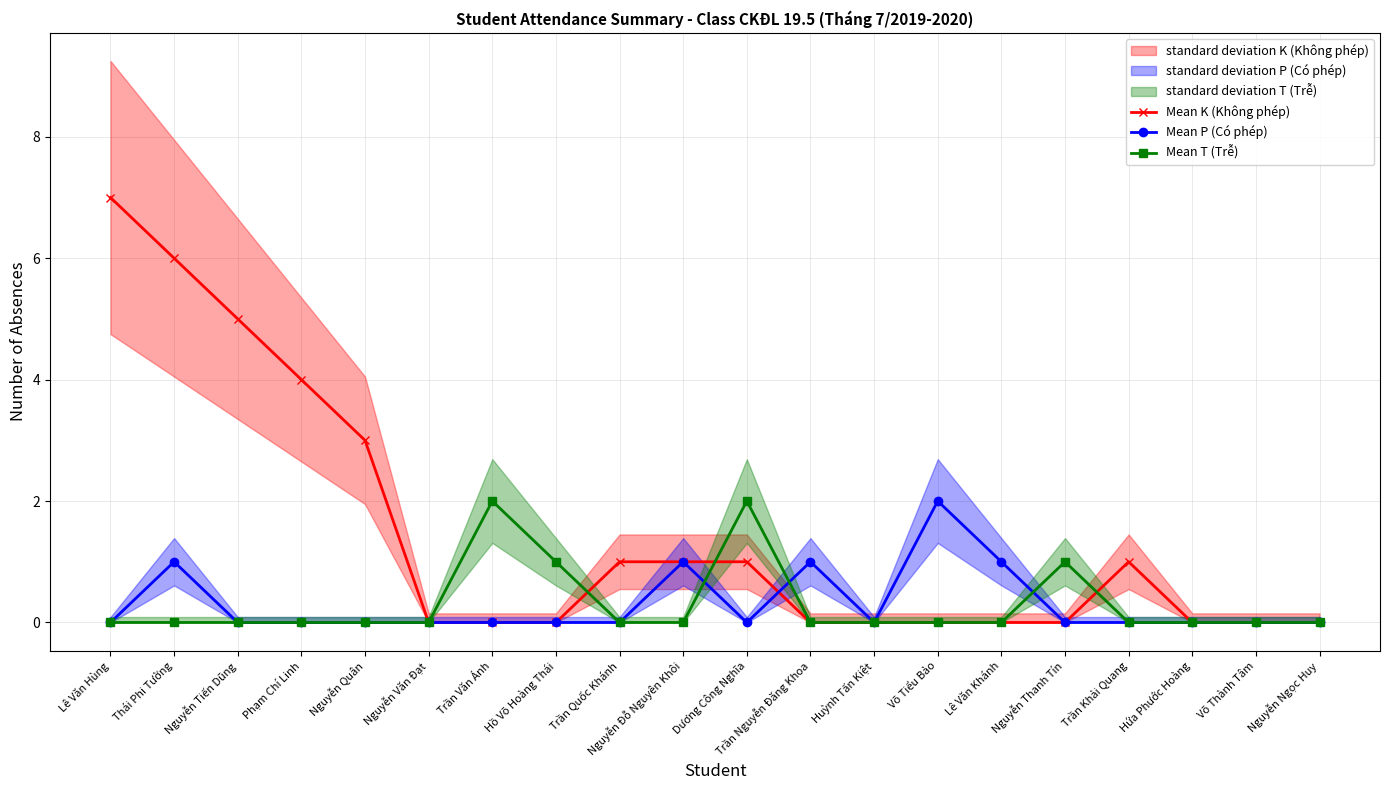

How many intersections are there between Mean T (Trễ) and Mean K (Không phép)?

3